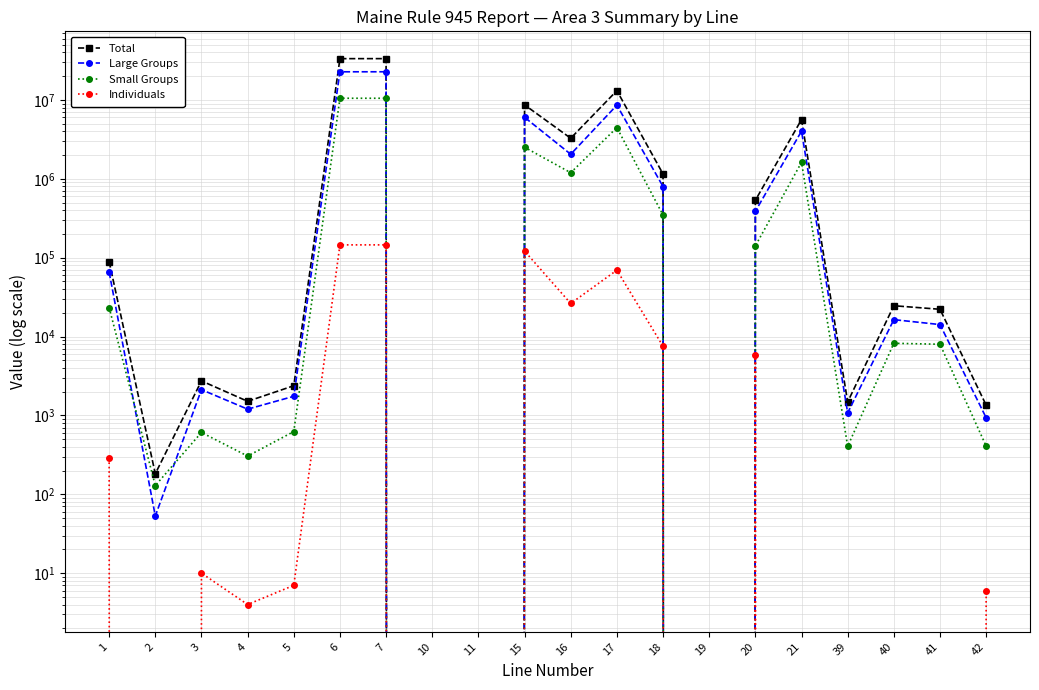

What is the total value across all series at 42?

2698.0